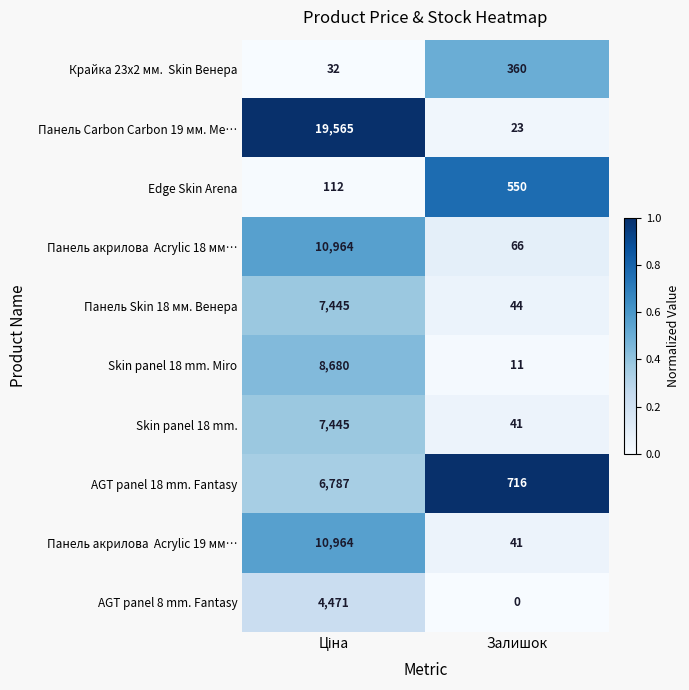

What is the difference between the maximum and minimum values in the Панель Skin 18 мм. Венера series?

7401